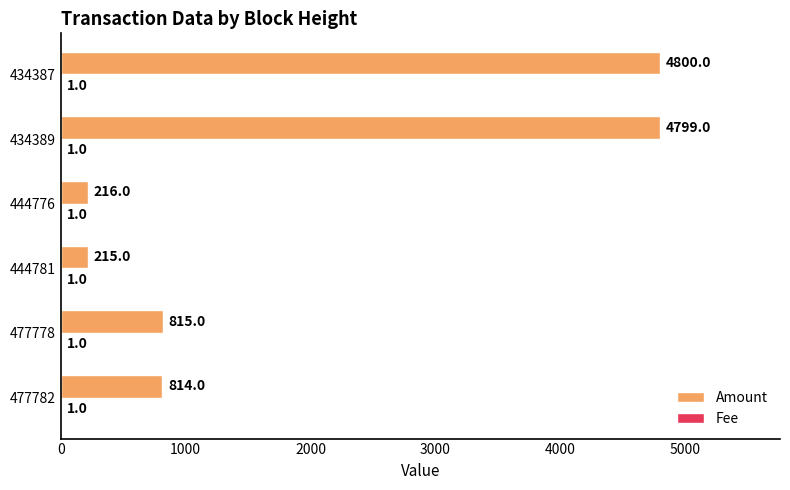

The Amount series shows 421 at 477778. True or false?

False